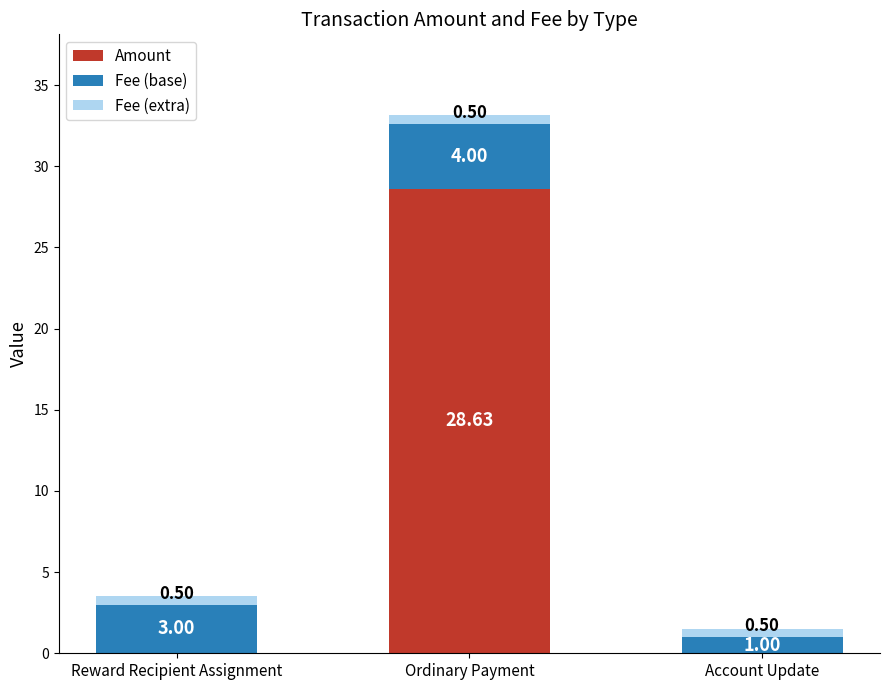

What is the total value across all series at Ordinary Payment?

33.1